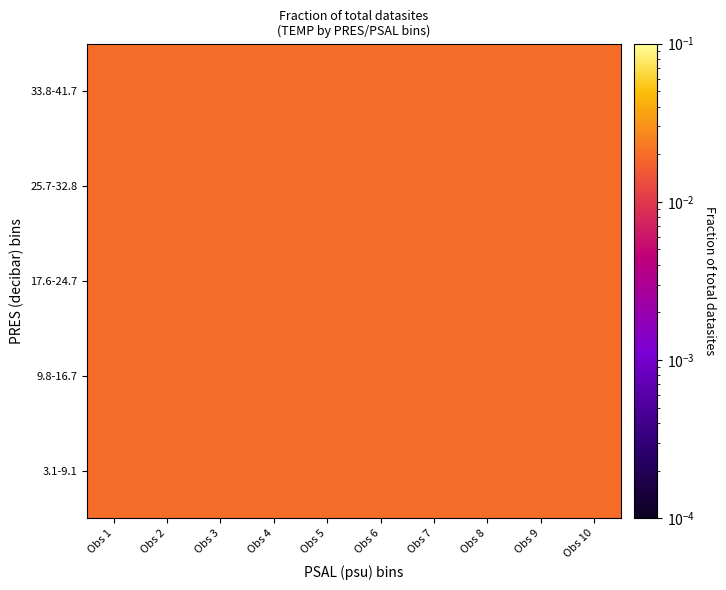

Reading right to left, what are all the values shown in this chart?

3.1-9.1: Obs 10=0.0	Obs 9=0.0	Obs 8=0.0	Obs 7=0.0	Obs 6=0.0	Obs 5=0.0	Obs 4=0.0	Obs 3=0.0	Obs 2=0.0	Obs 1=0.0
9.8-16.7: Obs 10=0.0	Obs 9=0.0	Obs 8=0.0	Obs 7=0.0	Obs 6=0.0	Obs 5=0.0	Obs 4=0.0	Obs 3=0.0	Obs 2=0.0	Obs 1=0.0
17.6-24.7: Obs 10=0.0	Obs 9=0.0	Obs 8=0.0	Obs 7=0.0	Obs 6=0.0	Obs 5=0.0	Obs 4=0.0	Obs 3=0.0	Obs 2=0.0	Obs 1=0.0
25.7-32.8: Obs 10=0.0	Obs 9=0.0	Obs 8=0.0	Obs 7=0.0	Obs 6=0.0	Obs 5=0.0	Obs 4=0.0	Obs 3=0.0	Obs 2=0.0	Obs 1=0.0
33.8-41.7: Obs 10=0.0	Obs 9=0.0	Obs 8=0.0	Obs 7=0.0	Obs 6=0.0	Obs 5=0.0	Obs 4=0.0	Obs 3=0.0	Obs 2=0.0	Obs 1=0.0